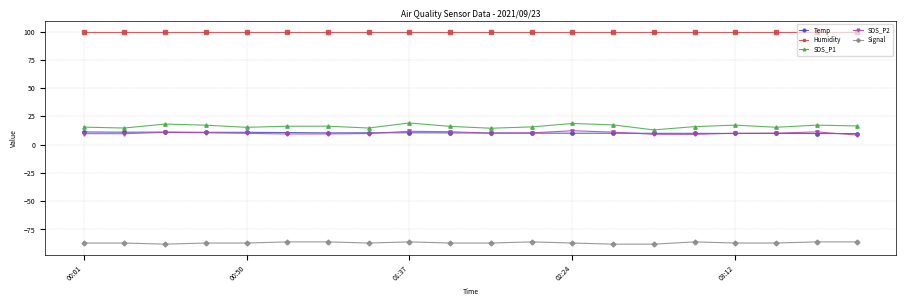

What is the maximum value for SDS_P1?

19.2